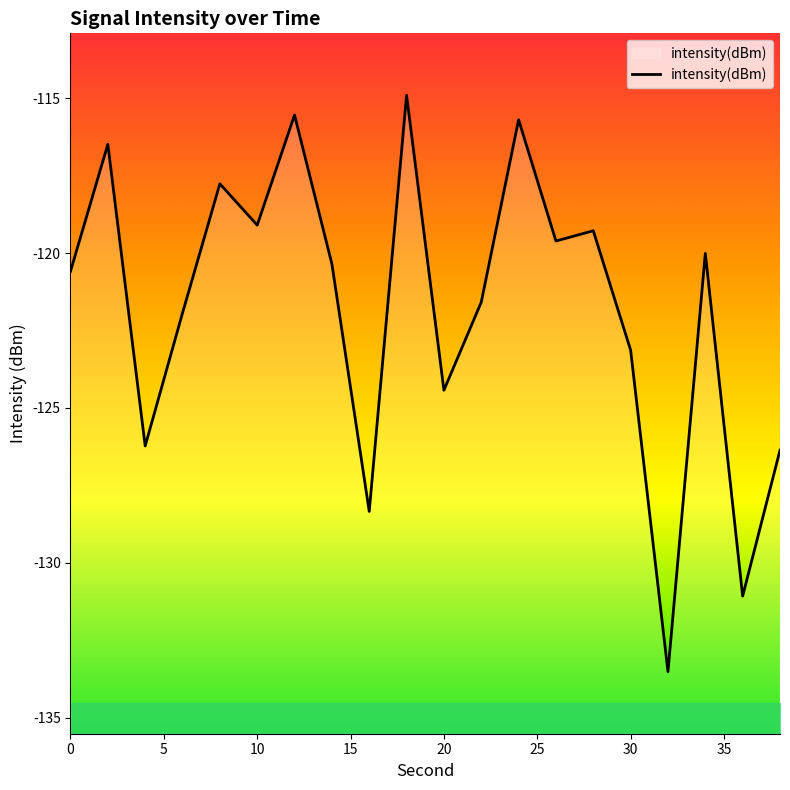

How many interior local valleys (lower than both neighbors) does the data have?

7